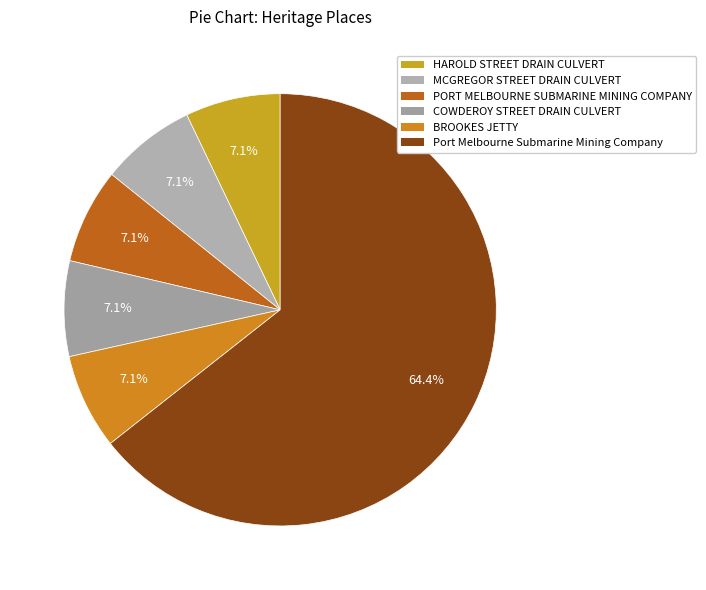

What is the total percentage of PORT MELBOURNE SUBMARINE MINING COMPANY and Port Melbourne Submarine Mining Company?

71.5%